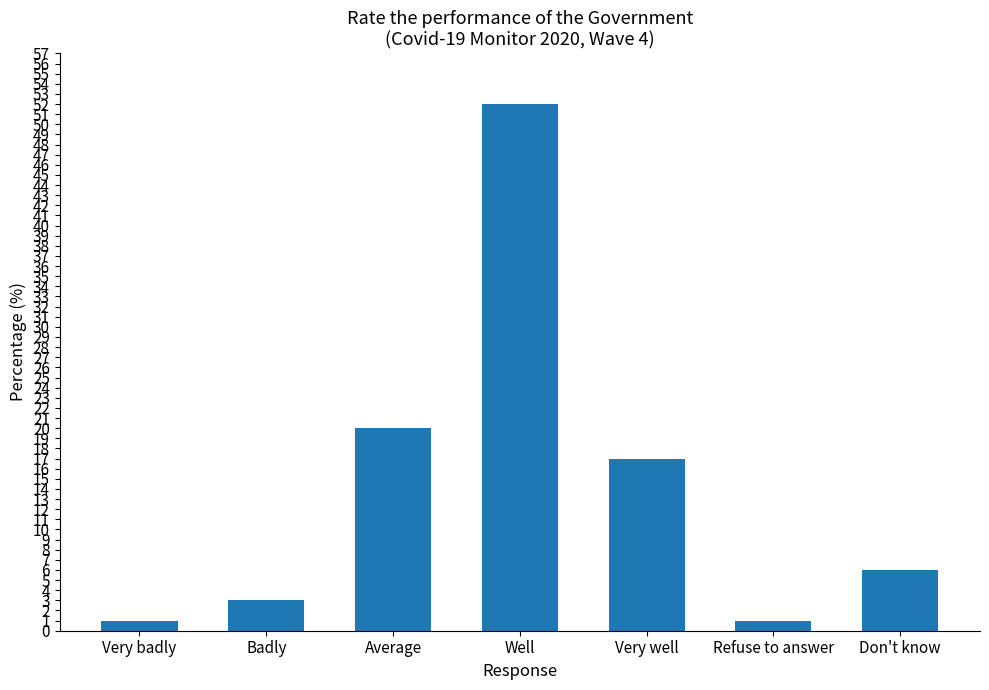

What is the ratio of the value at Average to the value at Don't know?

3.3